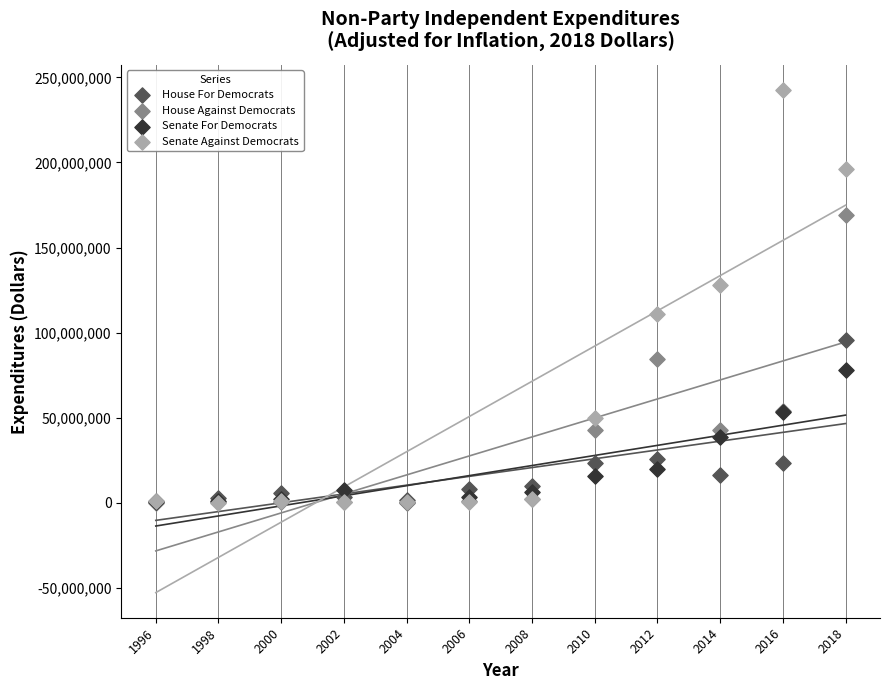

Across all series, what Y value is closest to 121340770?

127979693.5